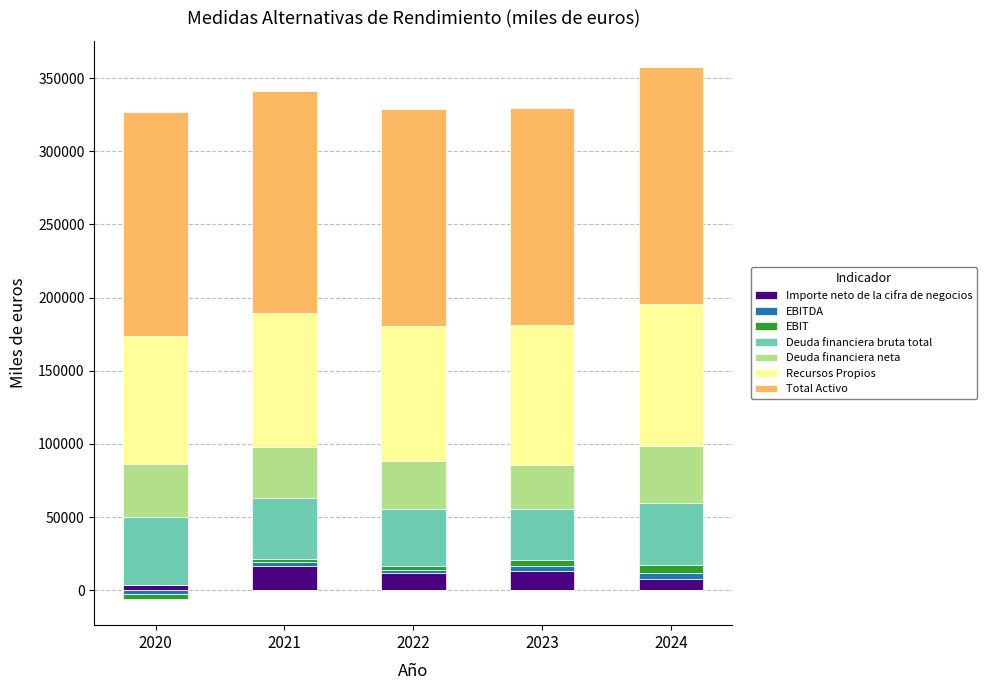

What is the minimum value for Total Activo?

147989